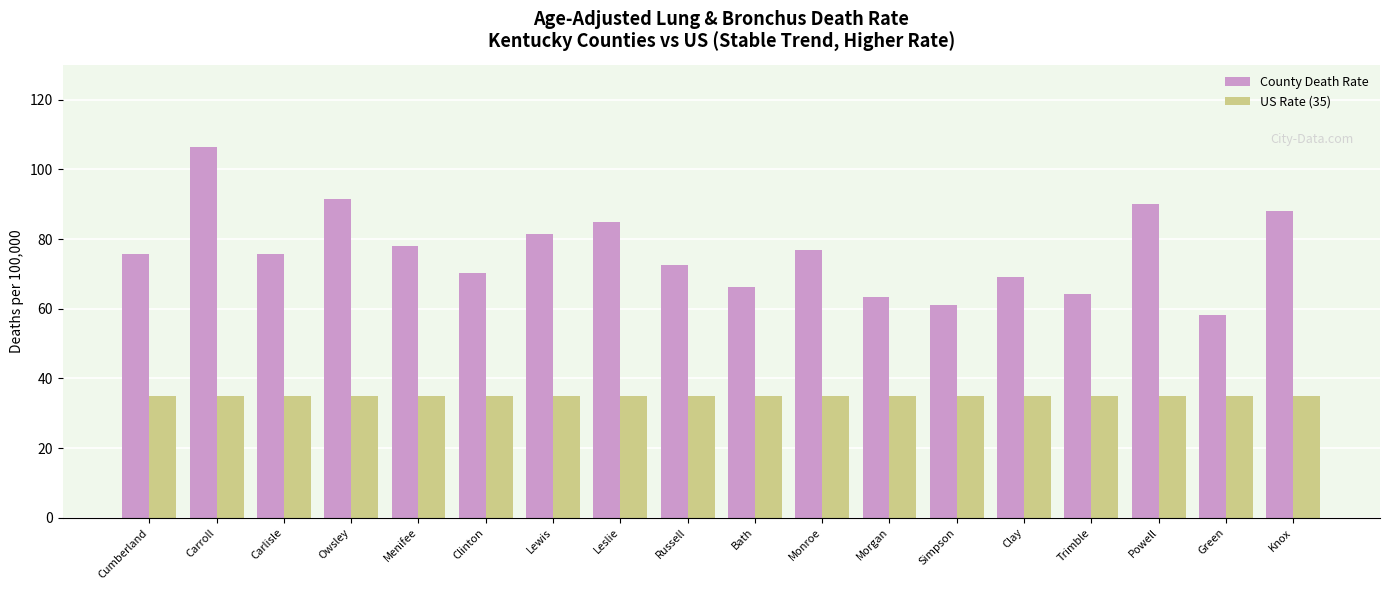

What is the greatest value displayed?

106.3